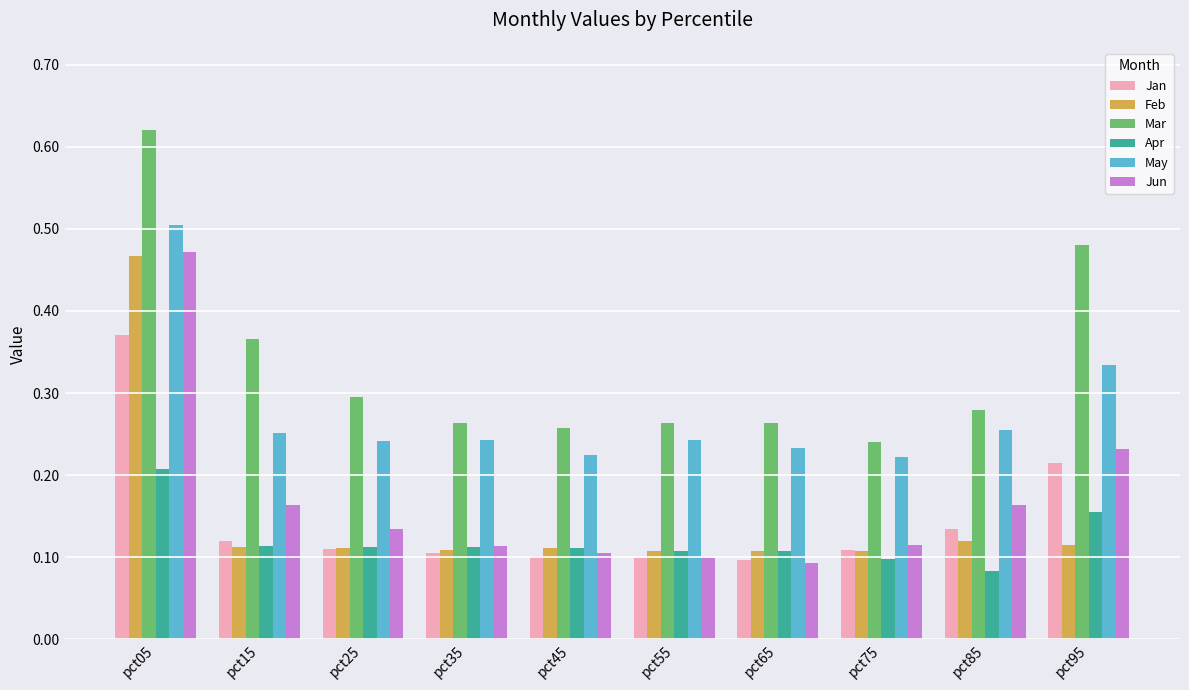

Which series has the largest total across all categories?

Mar